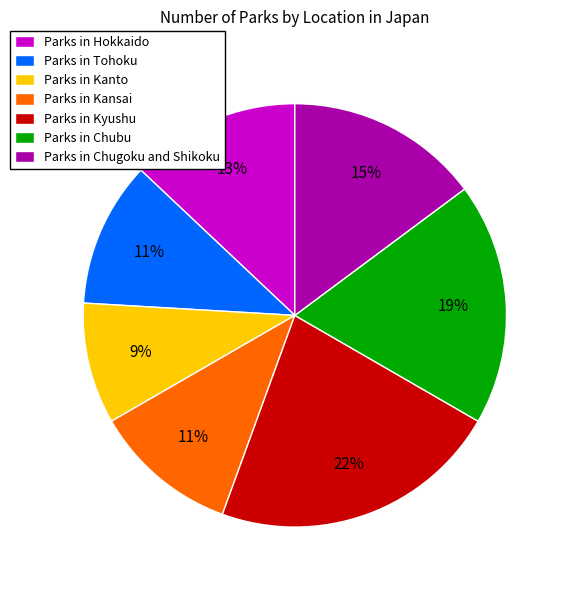

To the nearest percent, what is the difference between the largest and smallest slice percentages?

13%